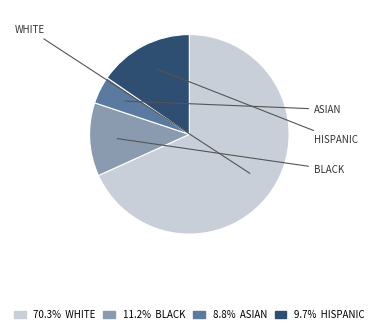

How many segments does this pie chart have?

4